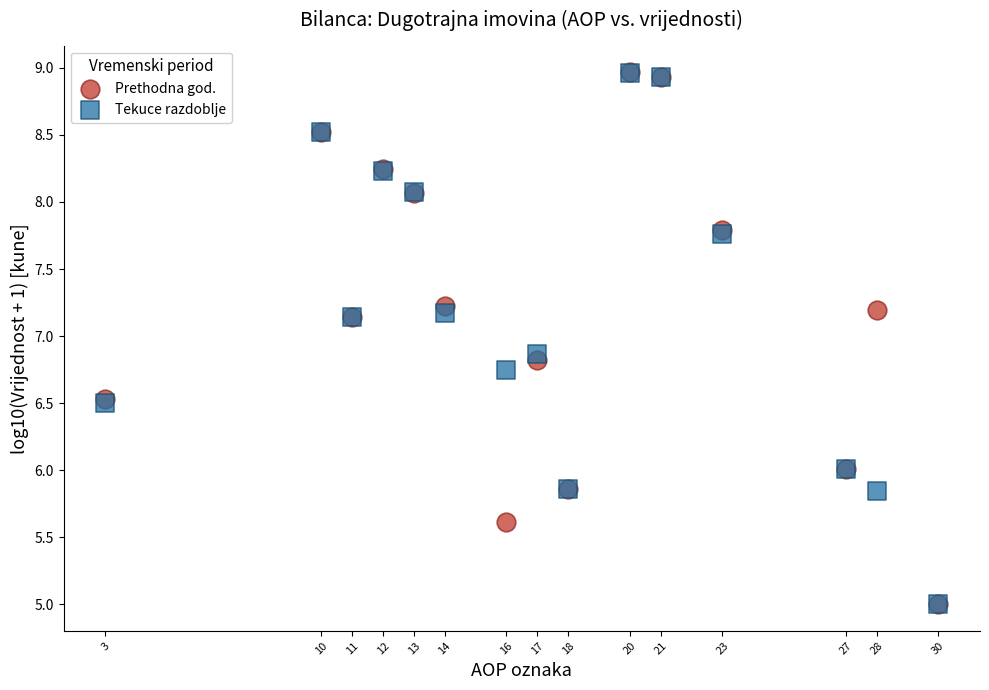

What are all the series names shown in the legend?

Prethodna god., Tekuce razdoblje